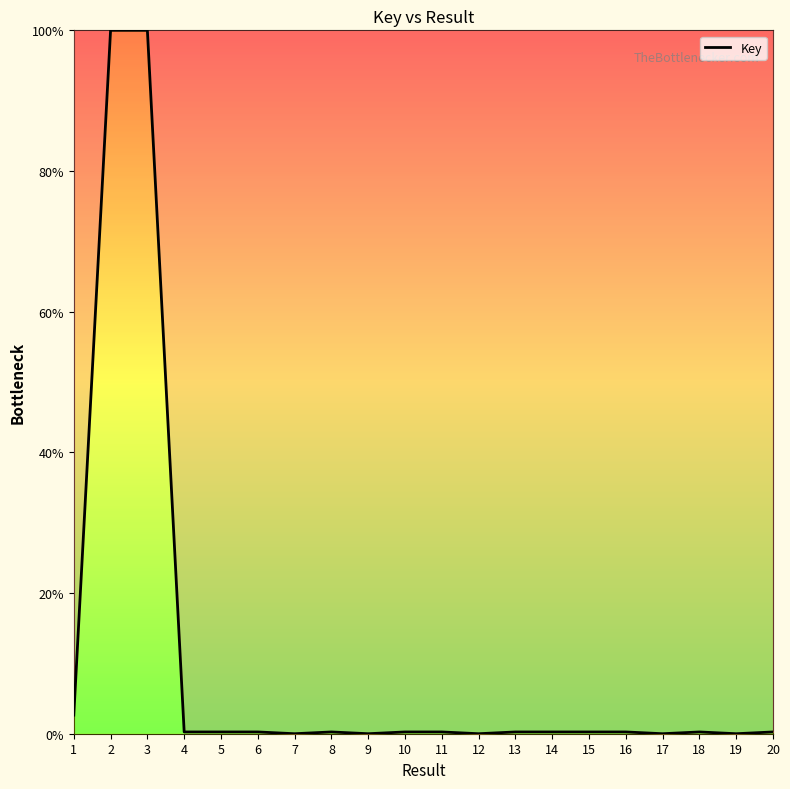

What is the sum of all values?

205.7